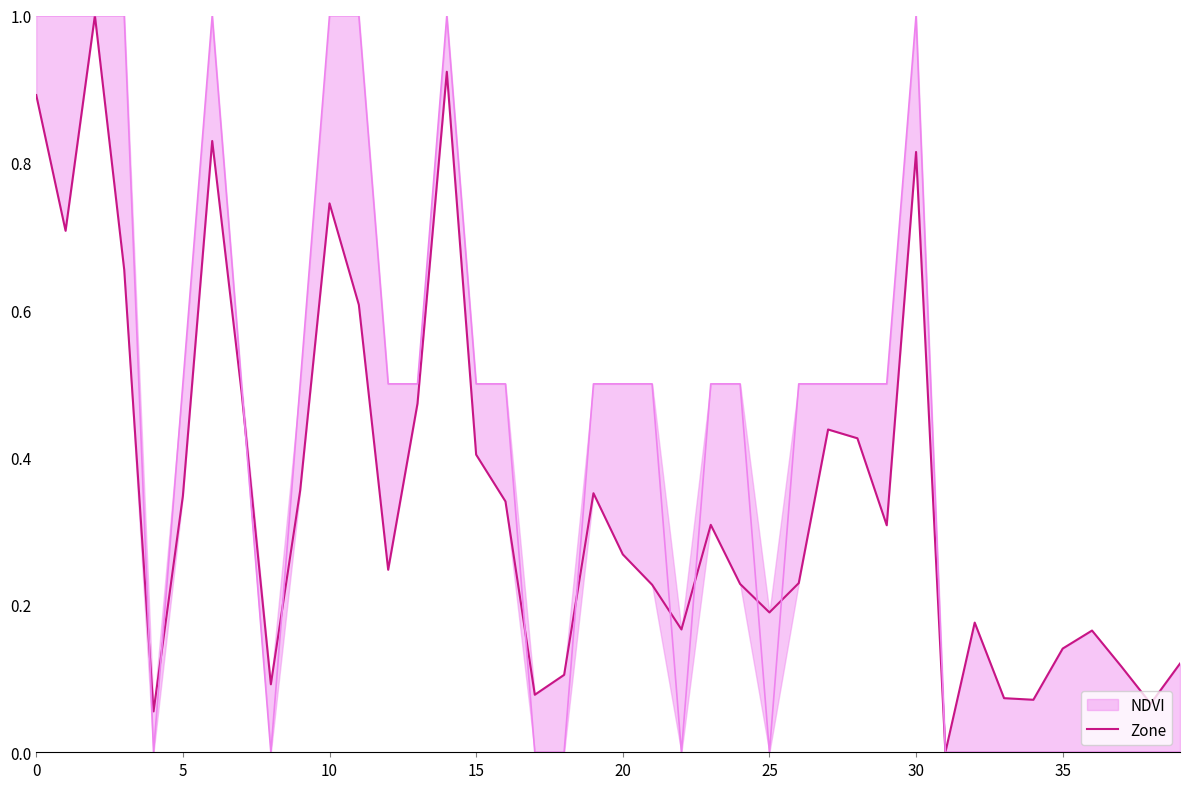

True or false: NDVI has more than 2 interior local peaks.

True